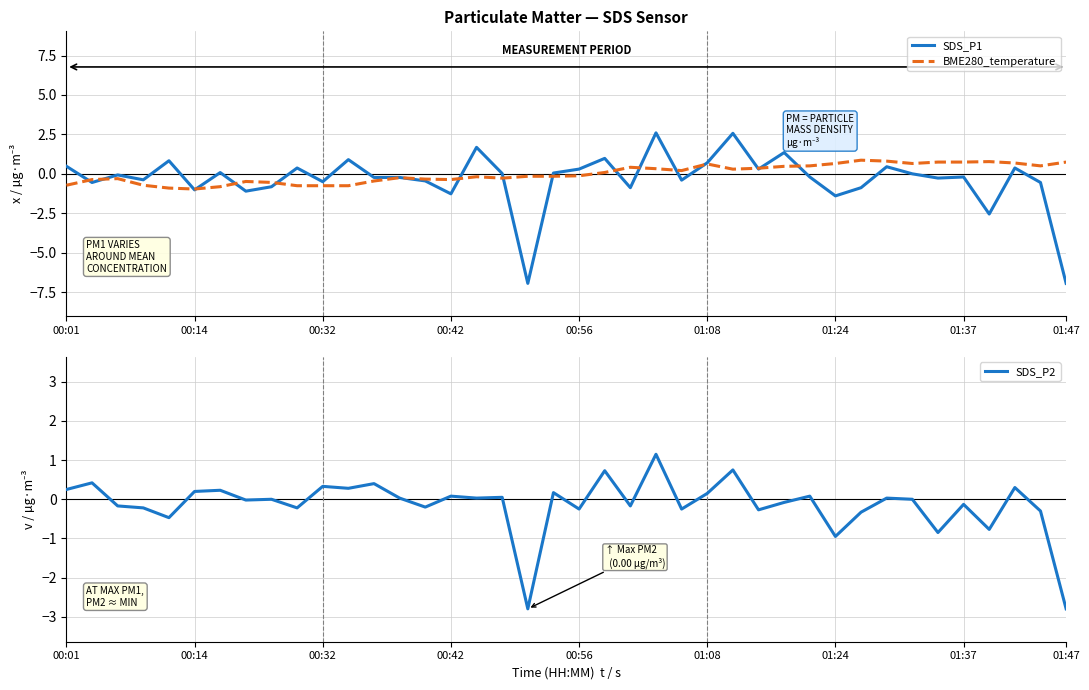

True or false: SDS_P1 has a value of -1.0 at 00:14.

True